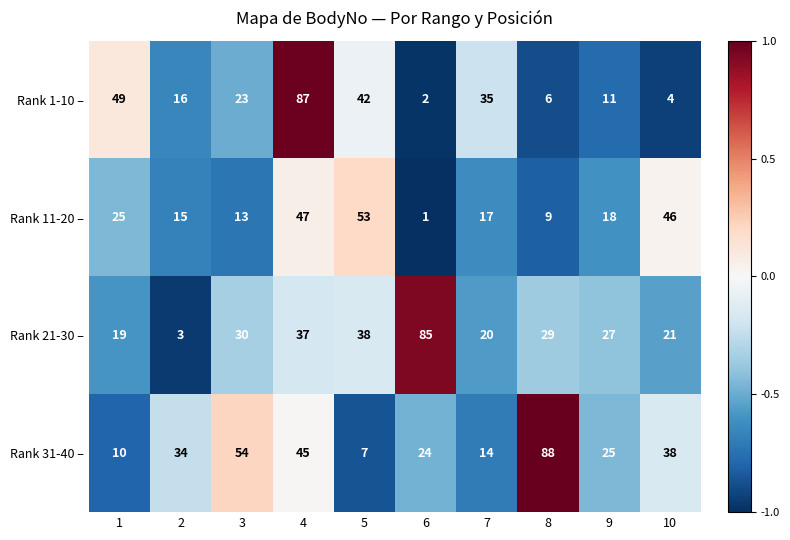

At which category is the sum across all series the highest?

4